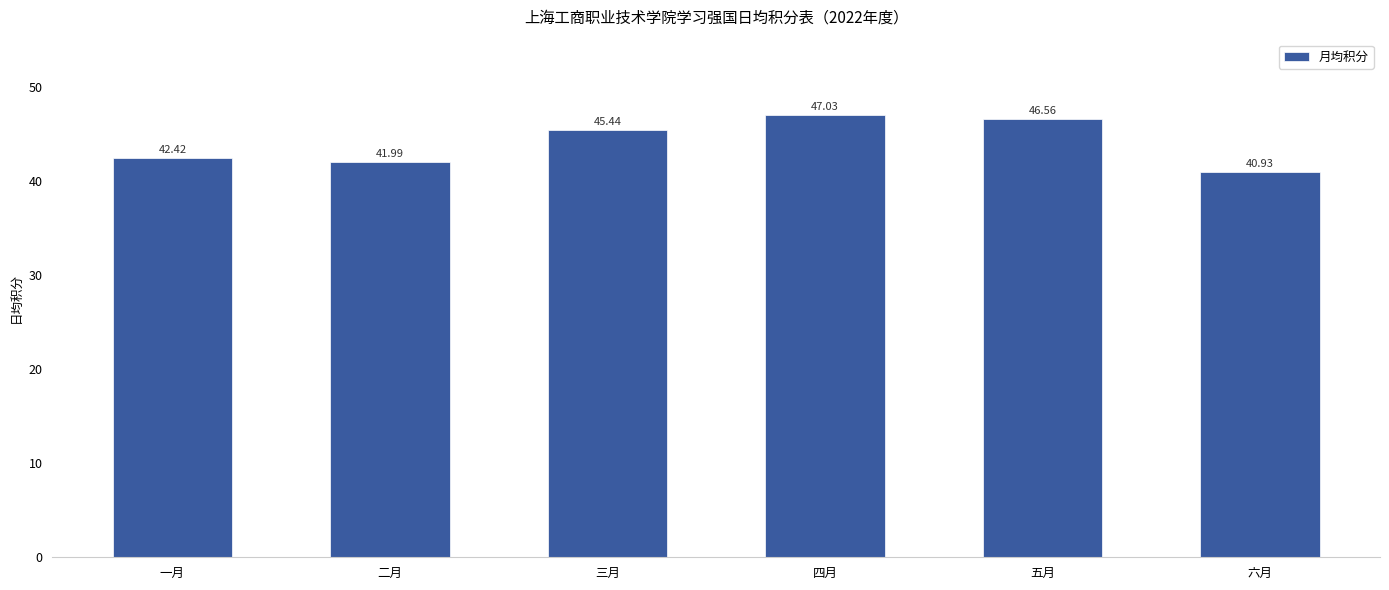

How many bars are there in total?

6